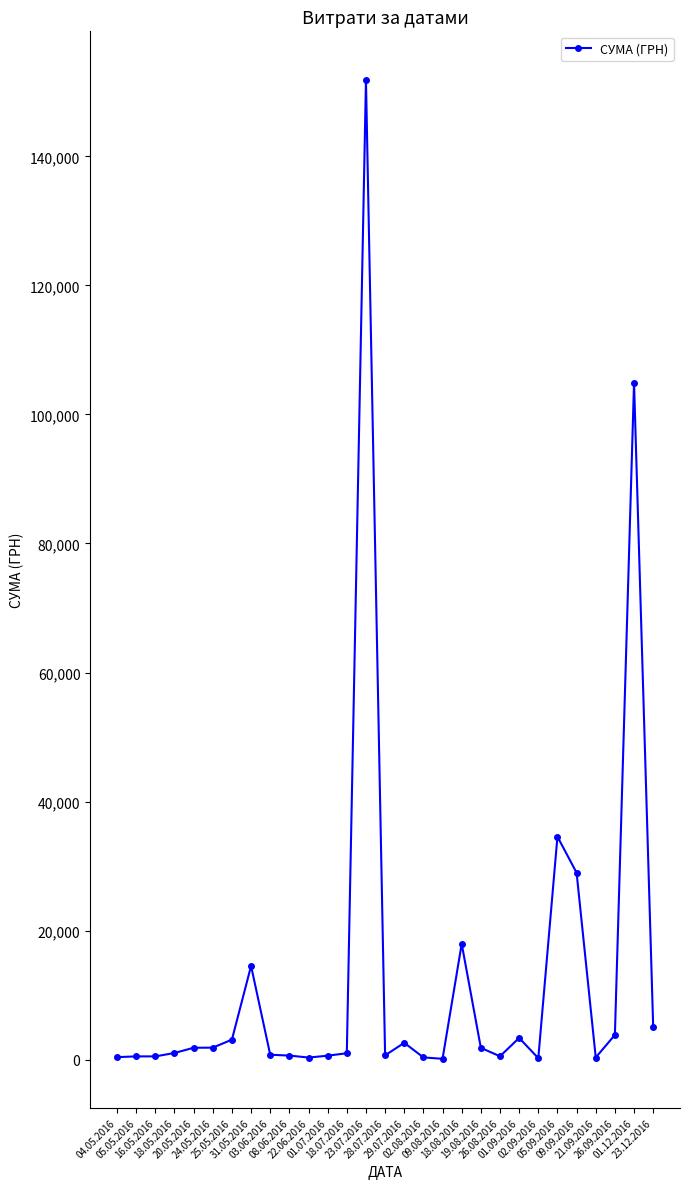

What is the difference between the maximum and minimum values?

151659.9